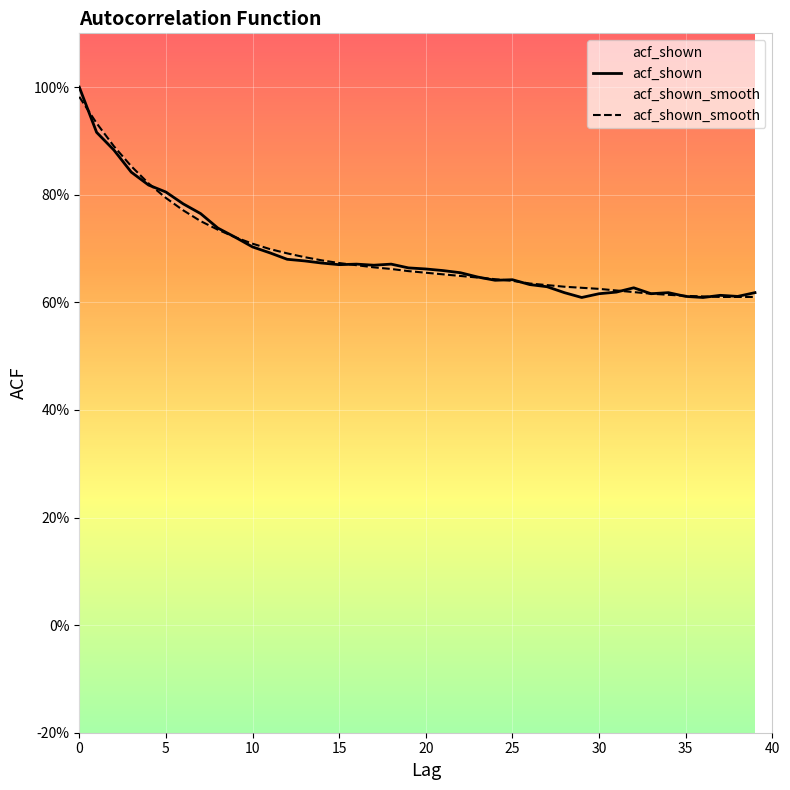

What is the smallest value displayed?

0.6